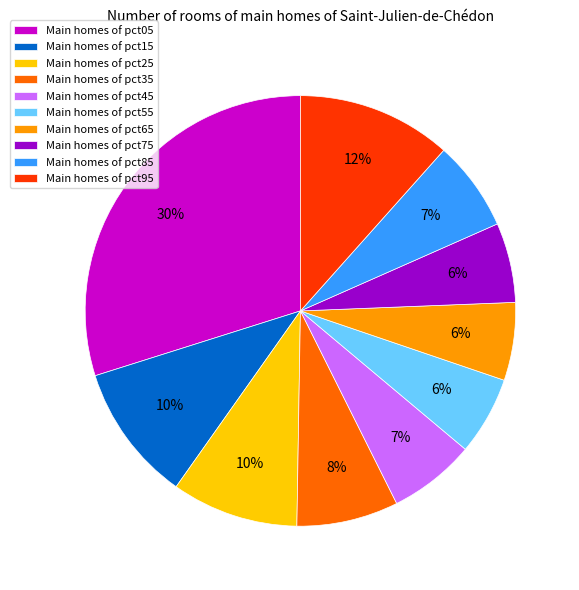

Between Main homes of pct55 and Main homes of pct25, which is larger?

Main homes of pct25